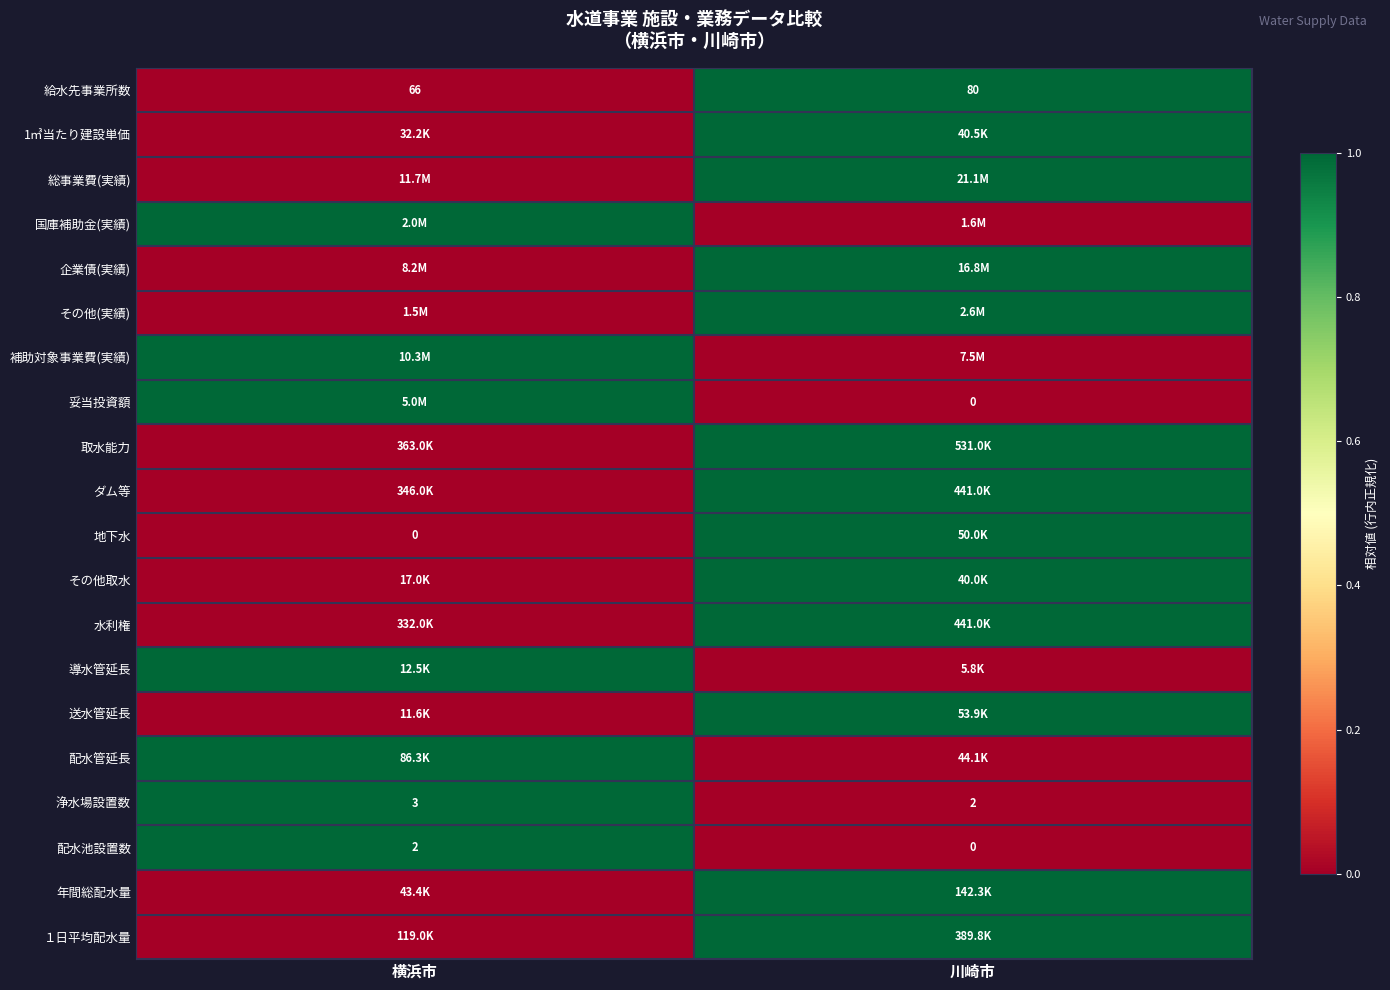

Rank the categories by 配水池設置数 value from highest to lowest.

横浜市, 川崎市